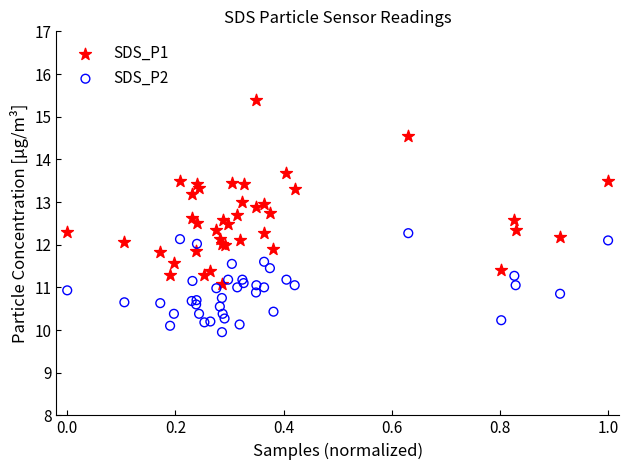

Which series reaches the maximum Y coordinate?

SDS_P1